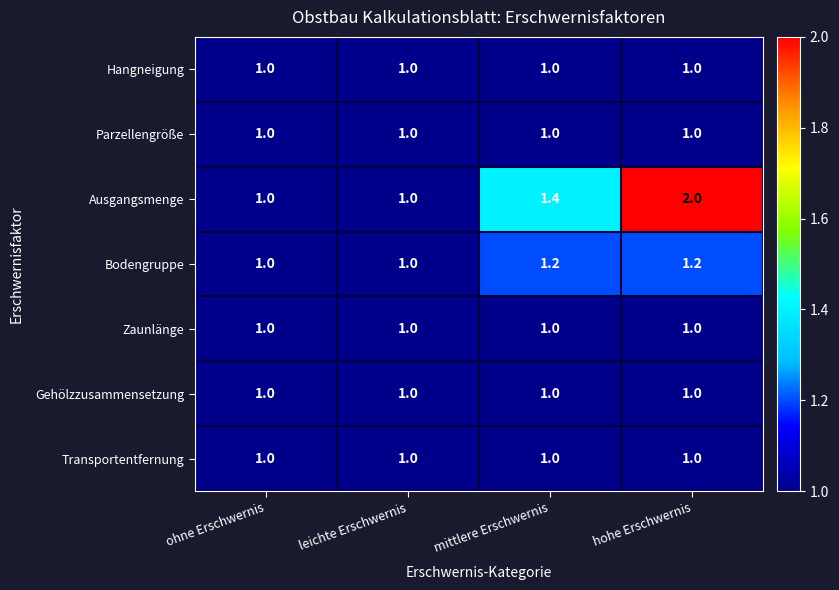

Between ohne Erschwernis and hohe Erschwernis, which series saw the biggest shift?

Ausgangsmenge